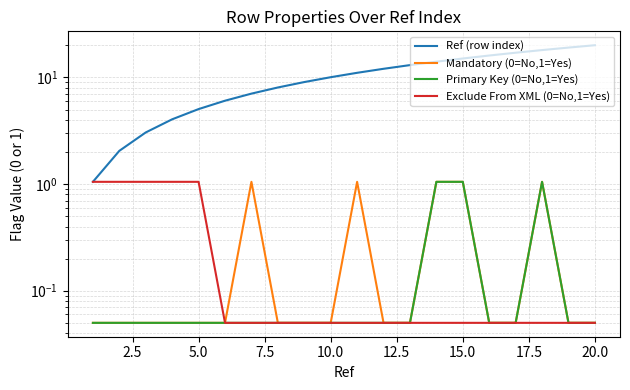

Reading left to right, list all the values displayed in this chart.

Ref (row index): 1.1	2.0	3.0	4.0	5.0	6.0	7.0	8.1	9.1	10.1	11.1	12.1	13.1	14.1	15.1	16.1	17.1	18.1	19.1	20.1
Mandatory (0=No,1=Yes): 0.1	0.1	0.1	0.1	0.1	0.1	1.1	0.1	0.1	0.1	1.1	0.1	0.1	1.1	1.1	0.1	0.1	1.1	0.1	0.1
Primary Key (0=No,1=Yes): 0.1	0.1	0.1	0.1	0.1	0.1	0.1	0.1	0.1	0.1	0.1	0.1	0.1	1.1	1.1	0.1	0.1	1.1	0.1	0.1
Exclude From XML (0=No,1=Yes): 1.1	1.1	1.1	1.1	1.1	0.1	0.1	0.1	0.1	0.1	0.1	0.1	0.1	0.1	0.1	0.1	0.1	0.1	0.1	0.1